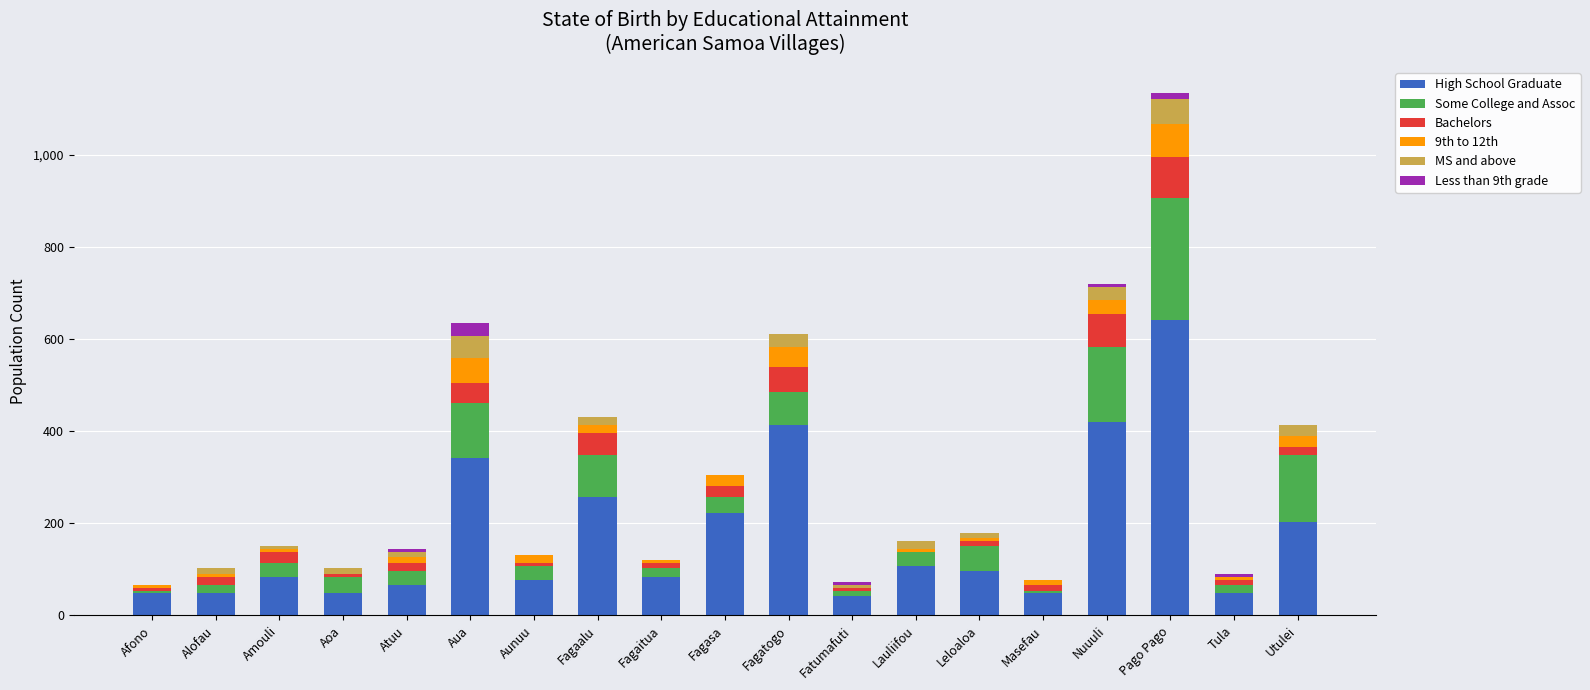

What is the sum of all High School Graduate values?

3300